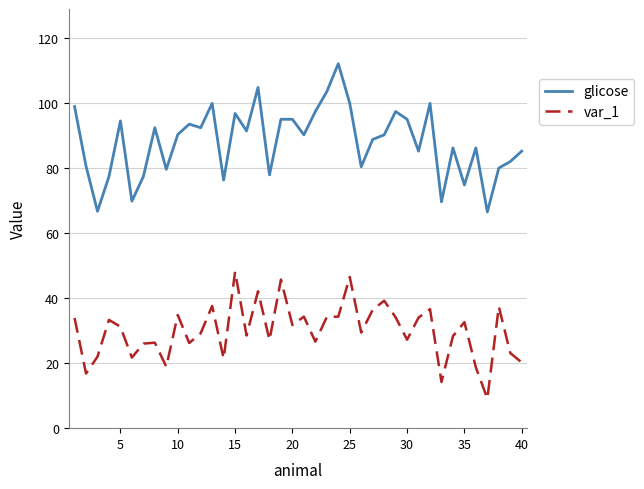

Which series has the largest range (max minus min)?

glicose